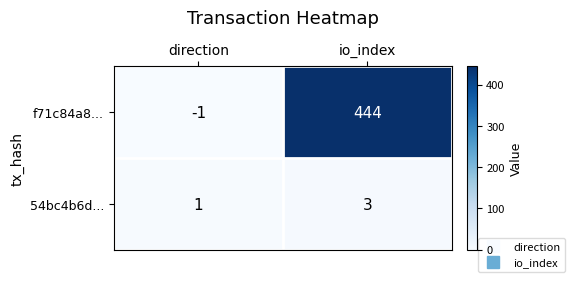

What is the approximate value of 54bc4b6d... at io_index?

3